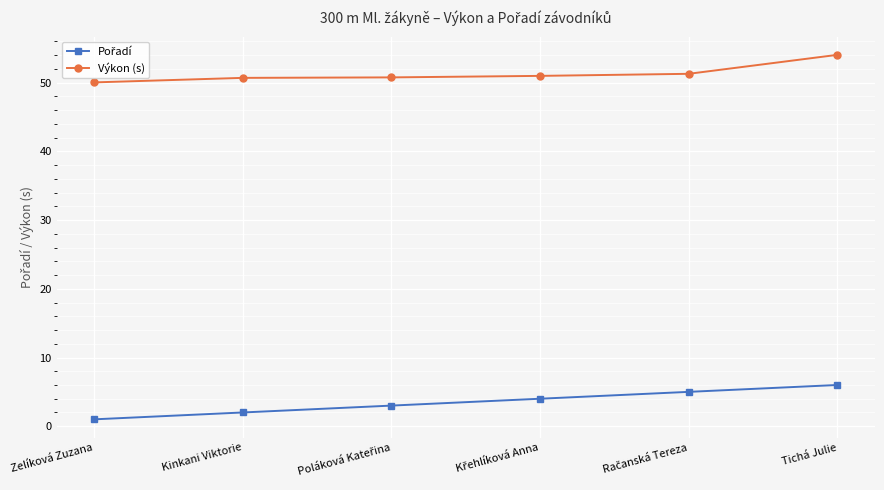

What is the maximum value for Výkon (s)?

54.0